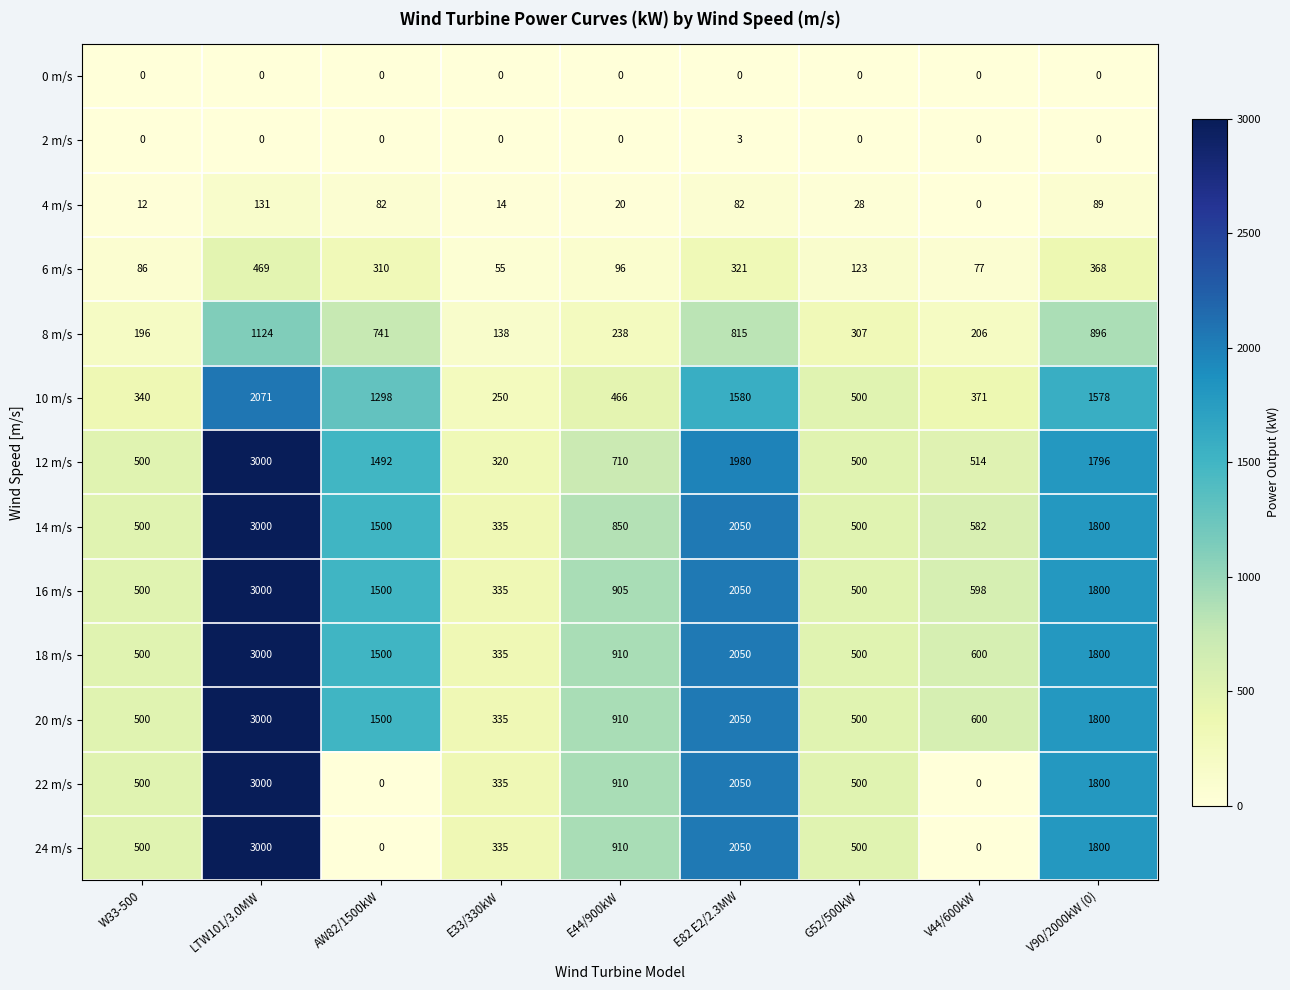

At which category is the sum across all series the highest?

LTW101/3.0MW